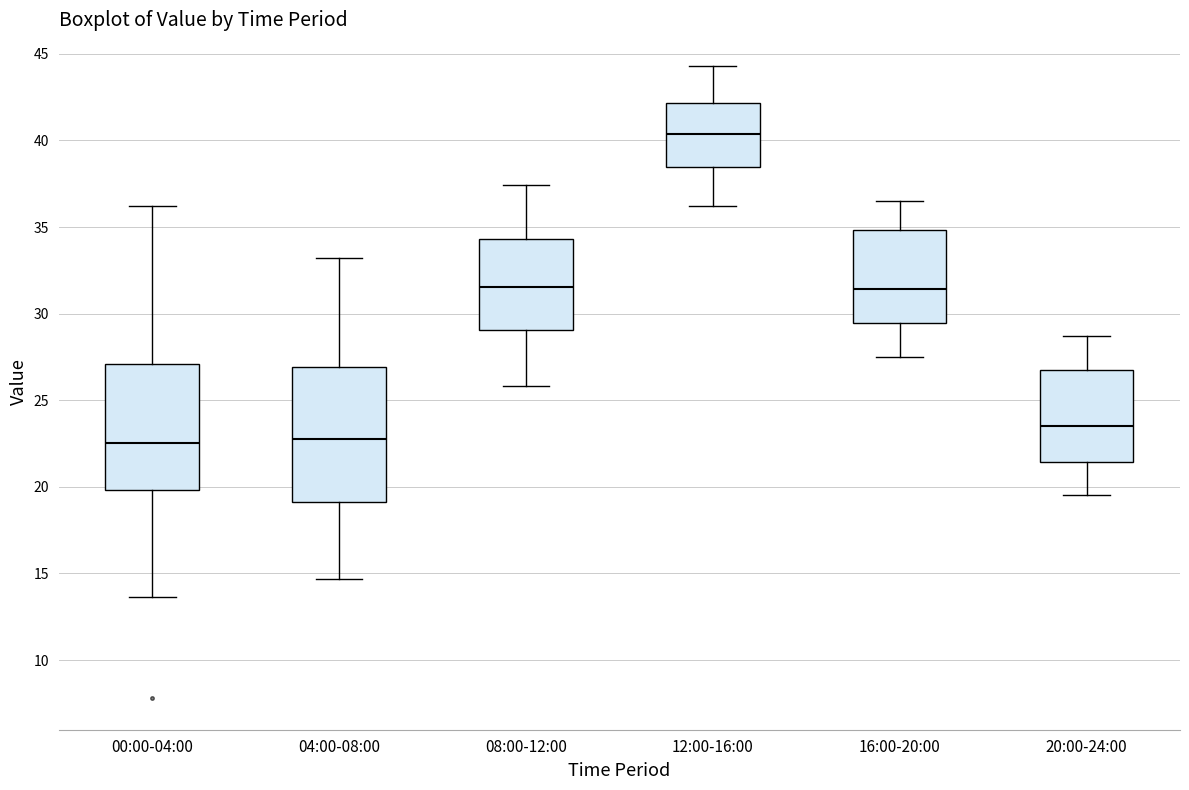

Where is the upper edge of the box for 12:00-16:00 on the y-axis? The values are not printed on the chart, so give them approximately, as read against the axis.

42.0